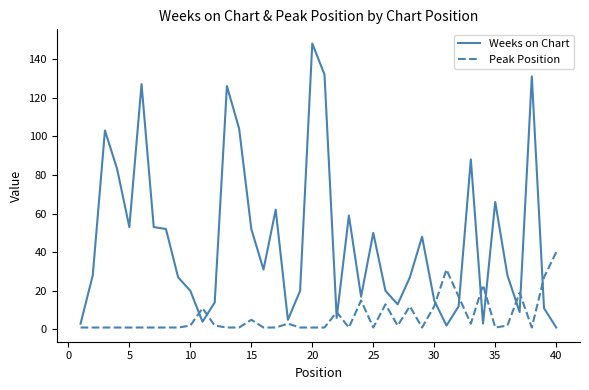

Which series has the largest range (max minus min)?

Weeks on Chart